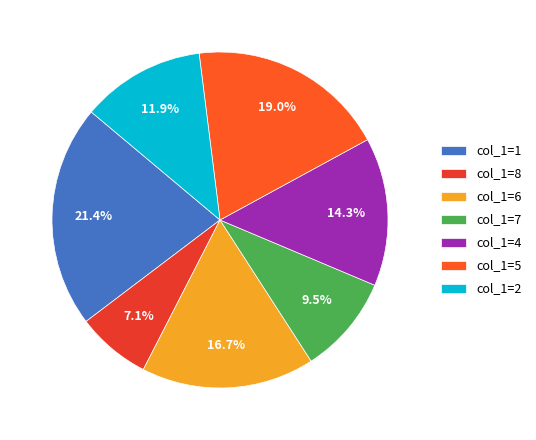

Rank the categories by value from lowest to highest.

col_1=8, col_1=7, col_1=2, col_1=4, col_1=6, col_1=5, col_1=1